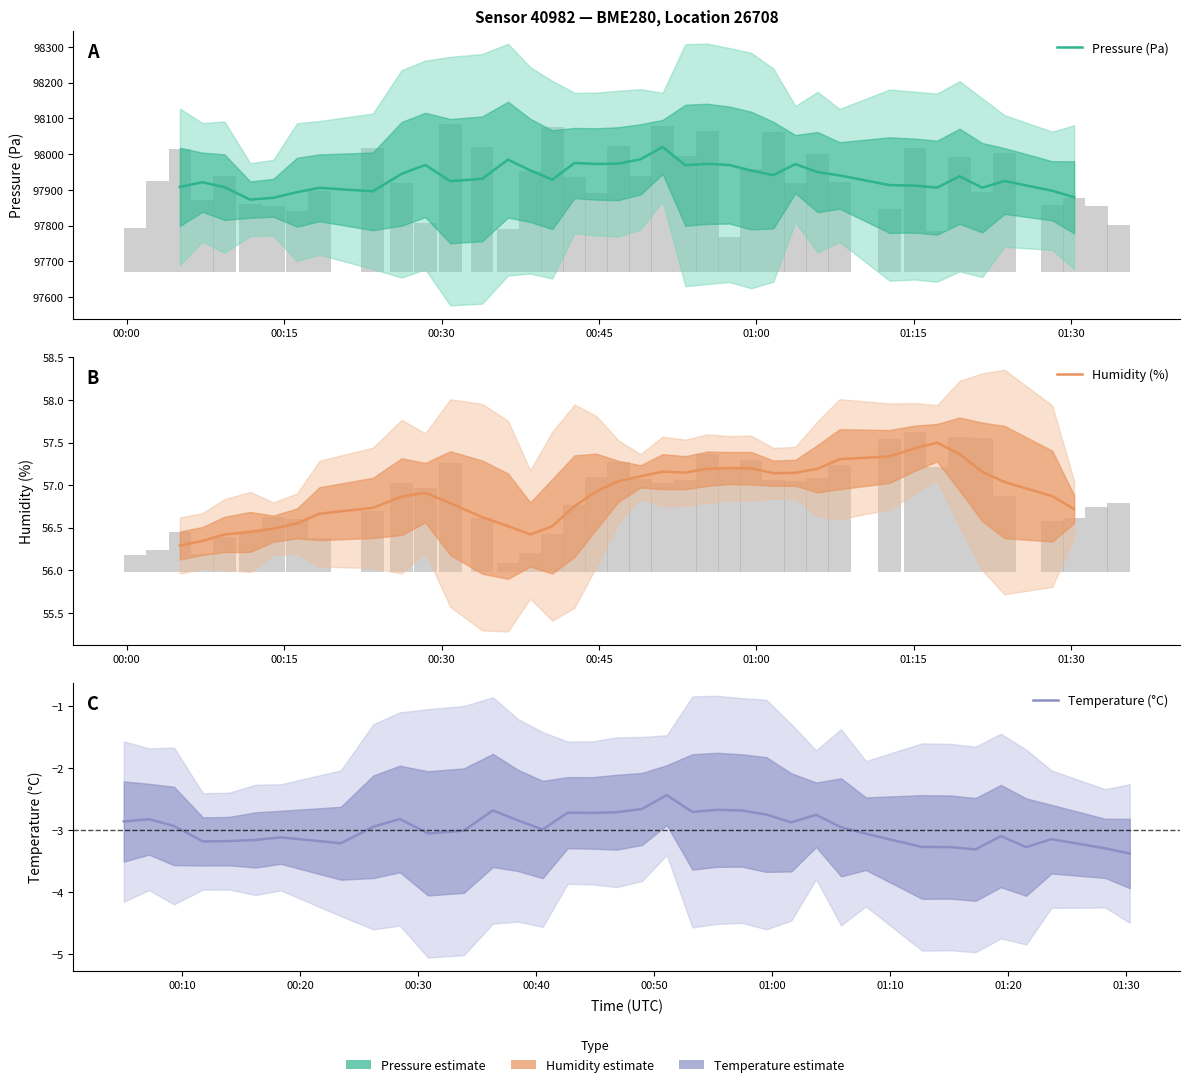

Reading left to right, transcribe all the data shown in this chart.

Pressure (Pa): 97908.2	97921.1	97907.4	97872.4	97877.6	97893.3	97905.4	97895.7	97944.7	97969.4	97924.2	97930.6	97984.3	97954.3	97928.3	97974.9	97972.2	97973.1	97985.2	98019.9	97968.7	97972.6	97969.3	97953.8	97941.1	97971.9	97949.4	97940.1	97913.2	97911.6	97906.0	97937.8	97905.8	97924.6	97897.2	97879.1
Humidity (%): 56.3	56.3	56.4	56.4	56.5	56.6	56.7	56.7	56.9	56.9	56.8	56.6	56.5	56.4	56.5	56.8	56.9	57.0	57.1	57.2	57.1	57.2	57.2	57.2	57.1	57.1	57.2	57.3	57.3	57.4	57.5	57.4	57.2	57.0	56.9	56.7
Temperature (°C): -2.9	-2.8	-2.9	-3.2	-3.2	-3.2	-3.1	-3.2	-2.9	-2.8	-3.1	-3.0	-2.7	-2.8	-3.0	-2.7	-2.7	-2.7	-2.7	-2.4	-2.7	-2.7	-2.7	-2.7	-2.9	-2.8	-3.0	-3.1	-3.3	-3.3	-3.3	-3.1	-3.3	-3.1	-3.3	-3.4